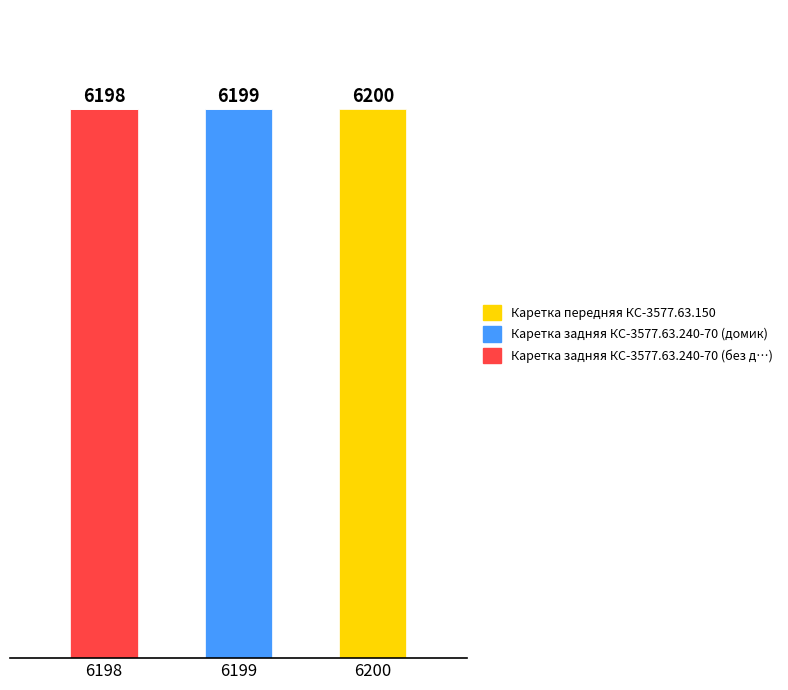

What are all the series names shown in the legend?

Каретка передняя КС-3577.63.150, Каретка задняя КС-3577.63.240-70 (домик), Каретка задняя КС-3577.63.240-70 (без д…)